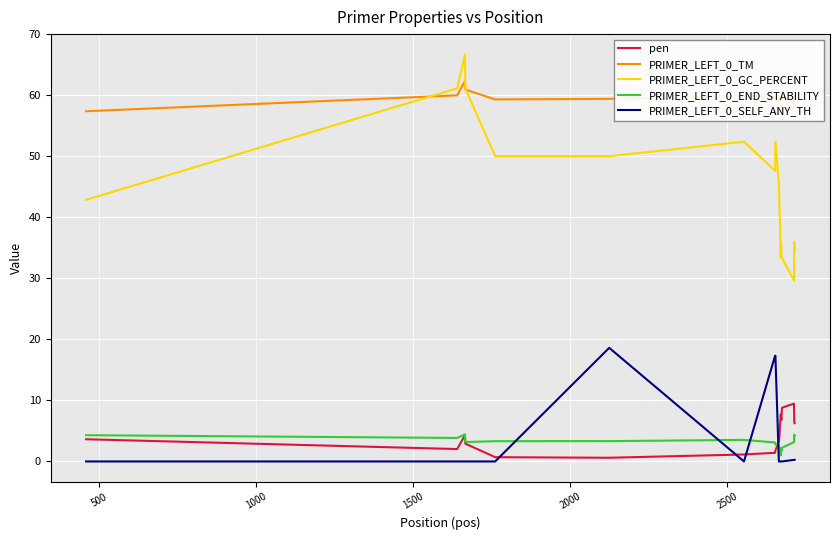

True or false: pen and PRIMER_LEFT_0_TM intersect in this chart.

False